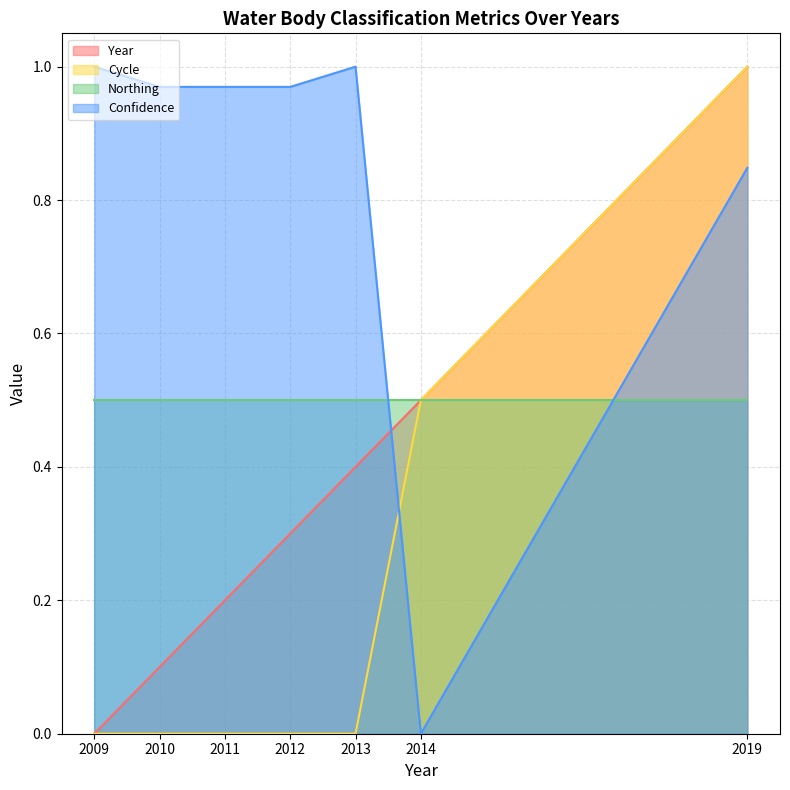

Which category has the highest value across all series?

2019